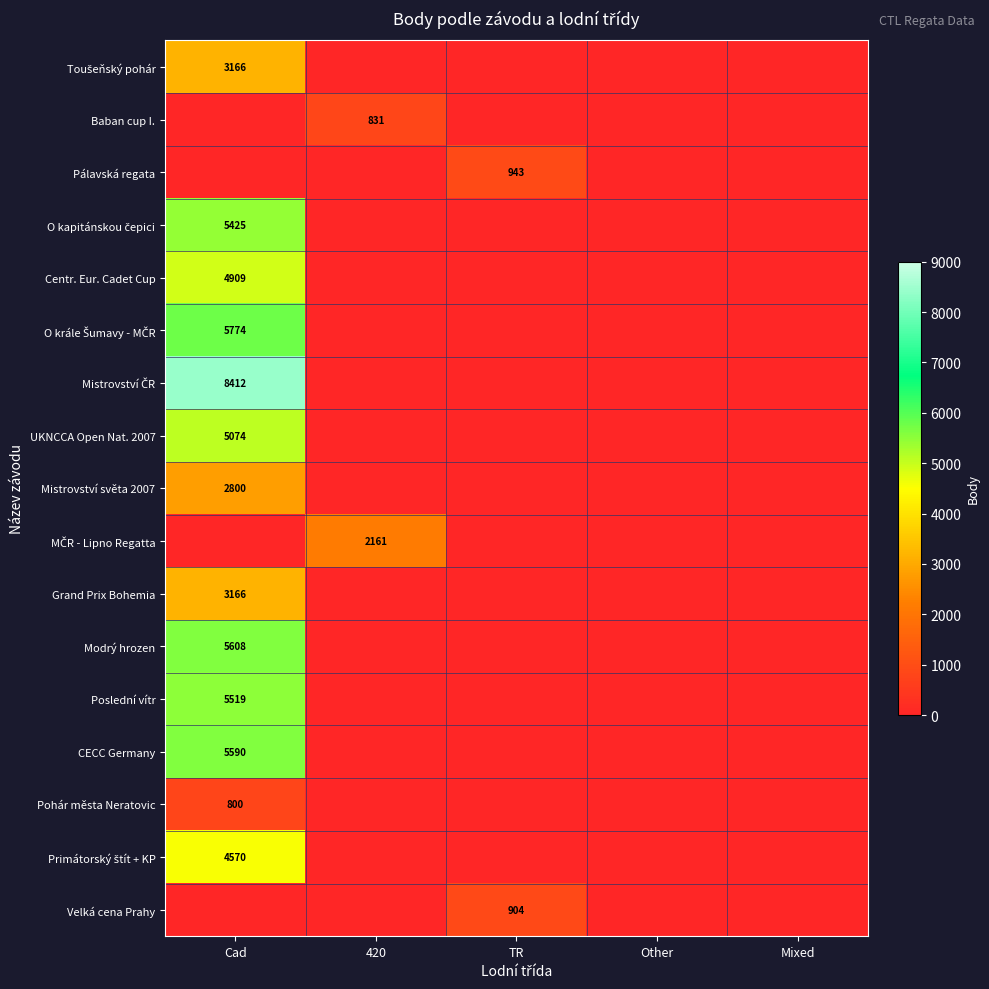

Is it true that CECC Germany equals 5590 at Cad?

True